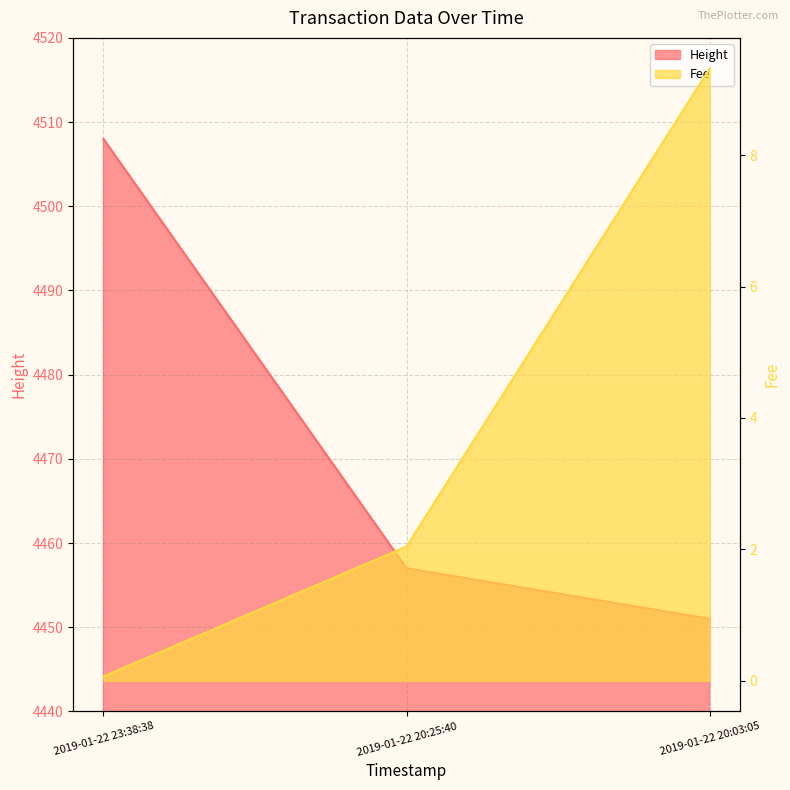

Does the chart display data point markers on the line(s)?

No